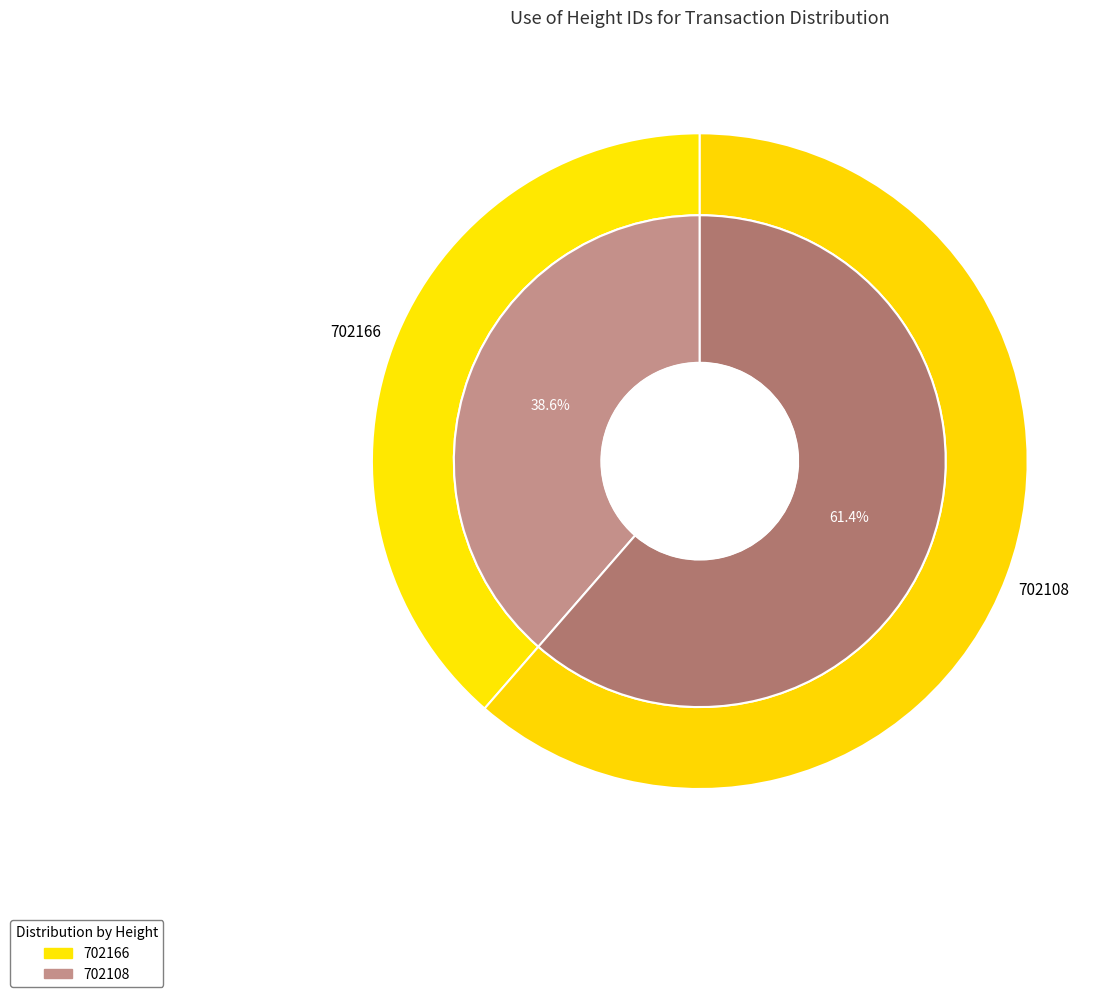

Does 702108 represent more than half of the total?

Yes